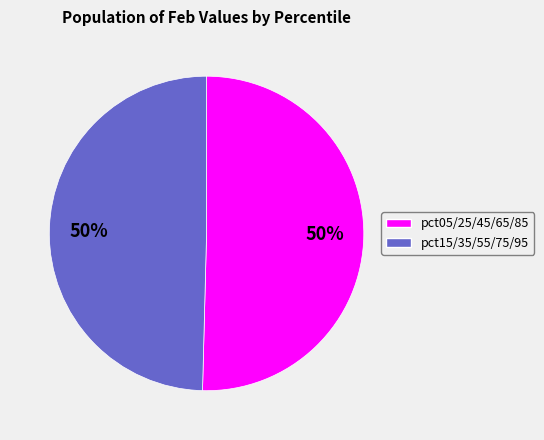

To the nearest percent, what is the average slice percentage?

50%